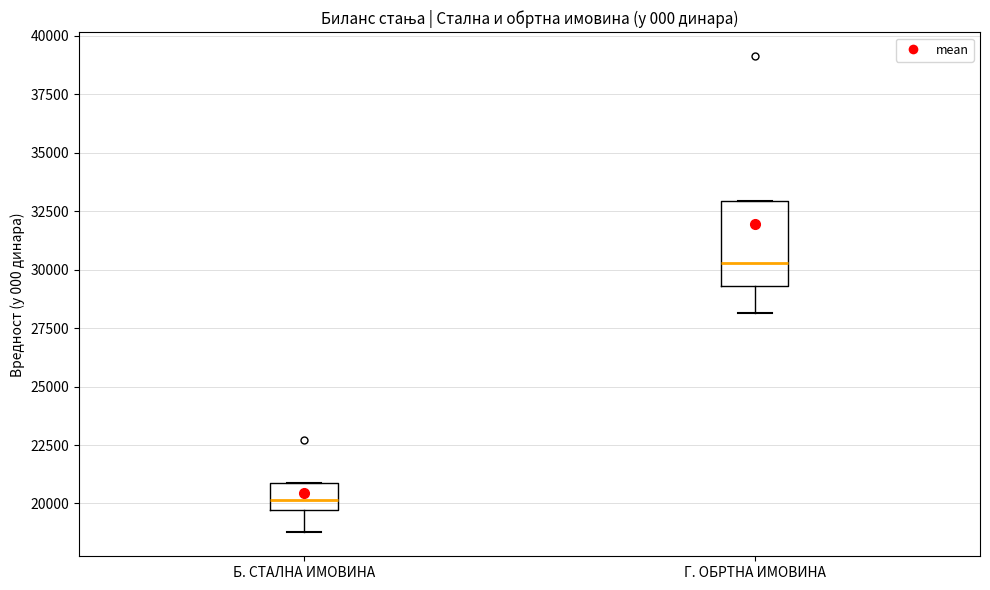

Which box is the tallest, from its lower edge to its upper edge?

Г. ОБРТНА ИМОВИНА